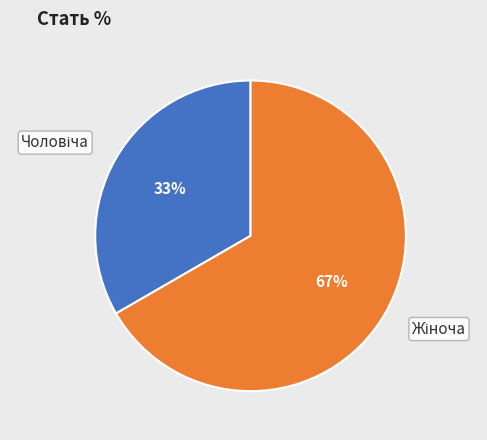

To the nearest percent, what is the average slice percentage?

50%